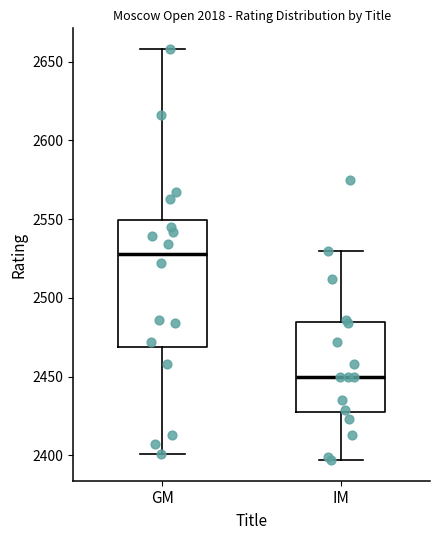

Reading left to right, read every box against the y-axis: the position of its median line, the range the box covers, and the ends of its whiskers. The values are not printed on the chart, so give them approximately, as read against the axis.

GM: median 2530, box 2470 to 2550, whiskers 2400 to 2660
IM: median 2450, box 2430 to 2485, whiskers 2395 to 2530